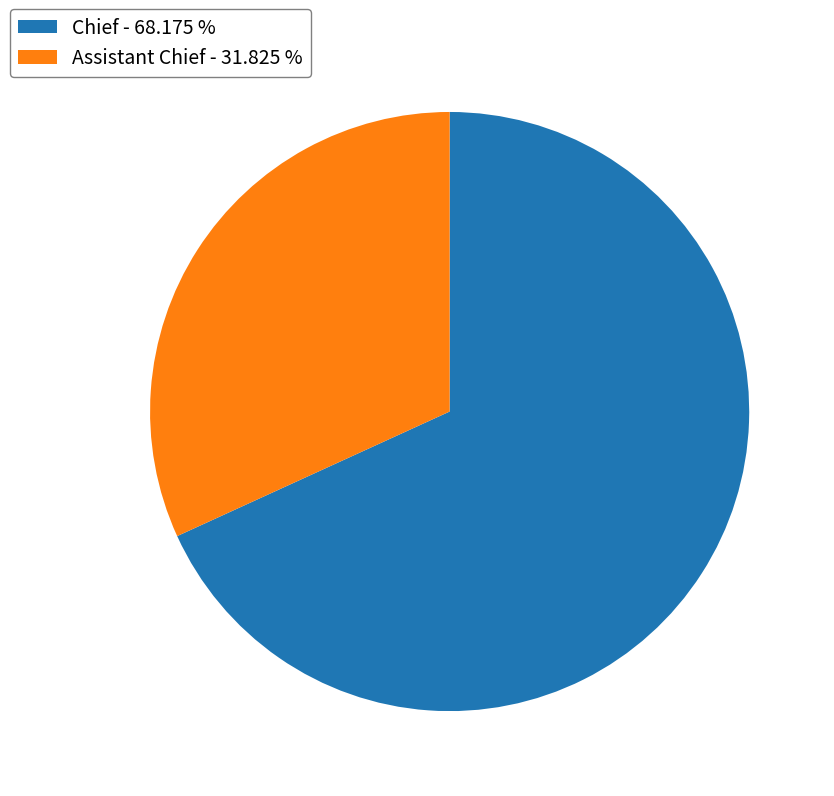

The Chief slice represents 68% of the pie. True or false?

True